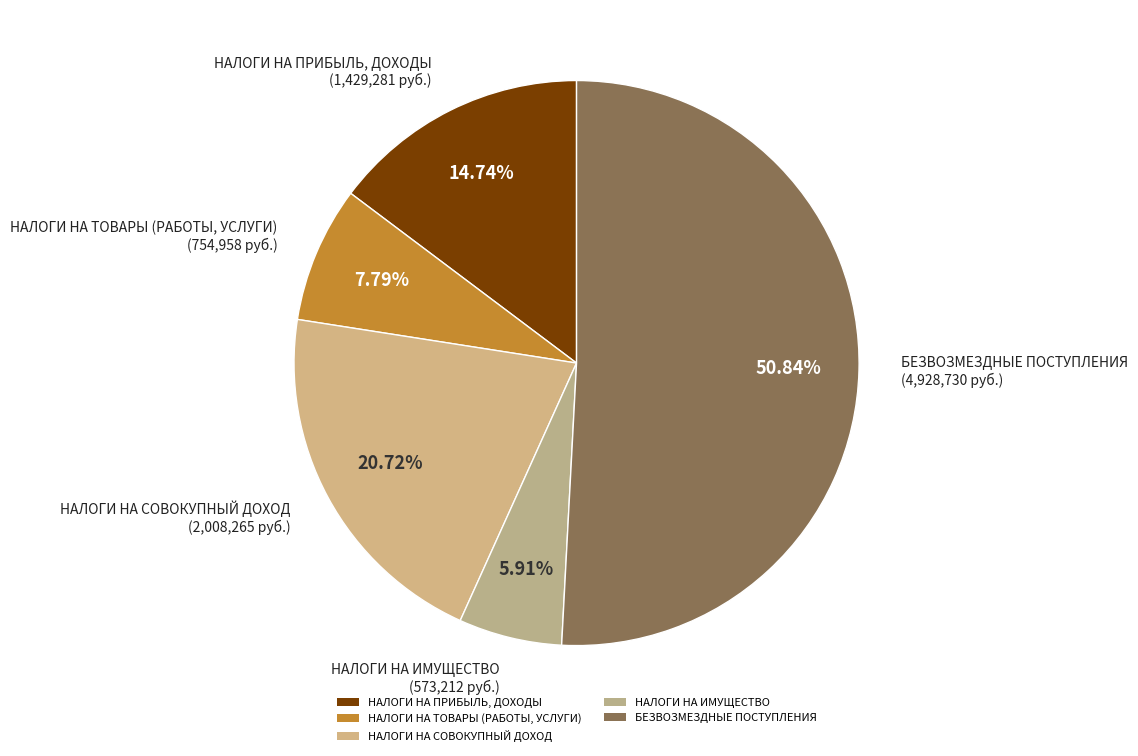

To the nearest percent, what is the average slice percentage?

20%